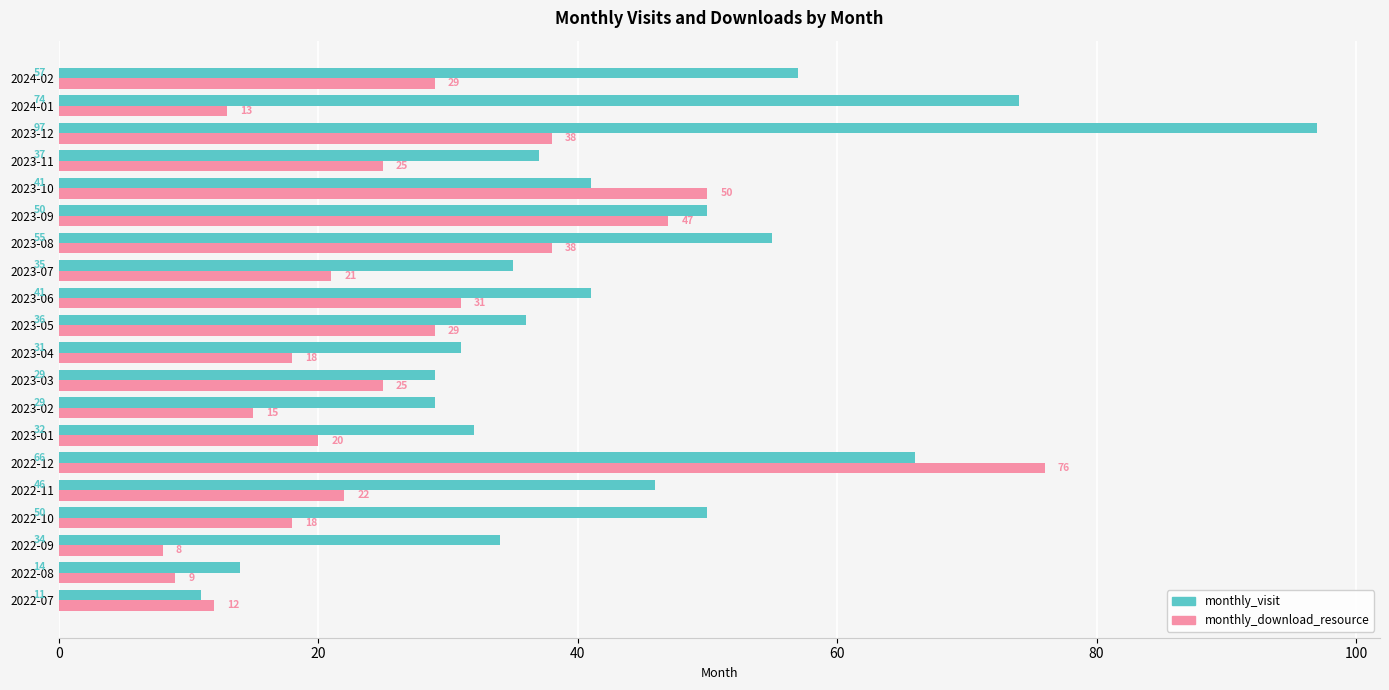

Which series has the widest spread of values?

monthly_visit